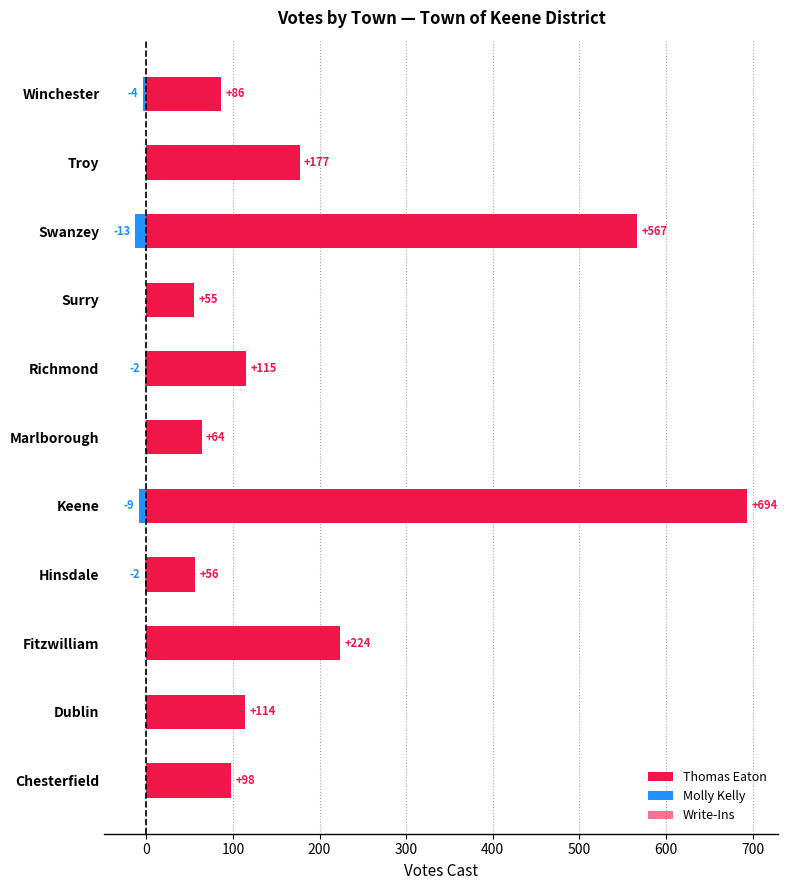

Is it true that Molly Kelly equals -7 at Marlborough?

False